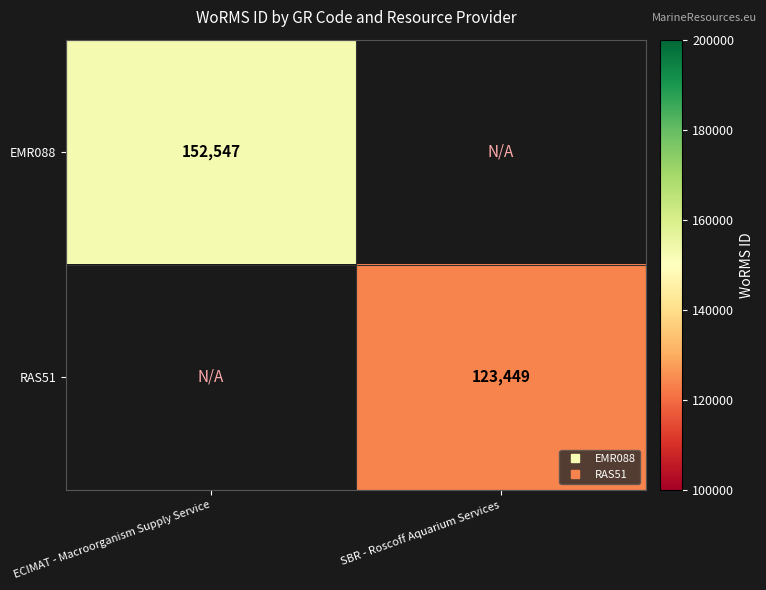

The value of RAS51 at SBR - Roscoff Aquarium Services is 196893.5. True or false?

False